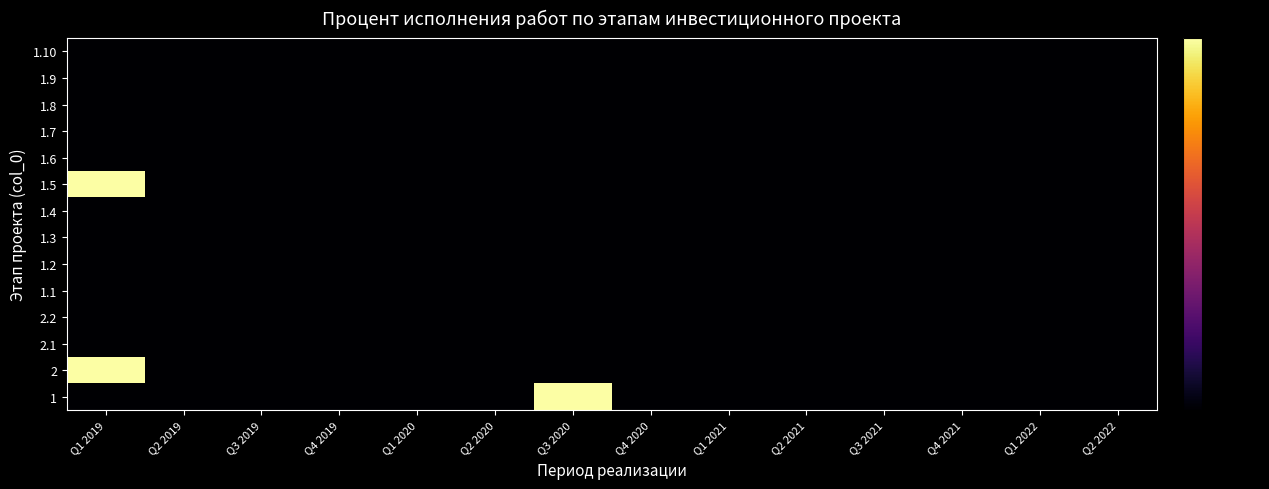

Reading left to right, what are all the values shown in this chart?

1: Q1 2019=0	Q2 2019=0	Q3 2019=0	Q4 2019=0	Q1 2020=0	Q2 2020=0	Q3 2020=1	Q4 2020=0	Q1 2021=0	Q2 2021=0	Q3 2021=0	Q4 2021=0	Q1 2022=0	Q2 2022=0
2: Q1 2019=1	Q2 2019=0	Q3 2019=0	Q4 2019=0	Q1 2020=0	Q2 2020=0	Q3 2020=0	Q4 2020=0	Q1 2021=0	Q2 2021=0	Q3 2021=0	Q4 2021=0	Q1 2022=0	Q2 2022=0
2.1: Q1 2019=0	Q2 2019=0	Q3 2019=0	Q4 2019=0	Q1 2020=0	Q2 2020=0	Q3 2020=0	Q4 2020=0	Q1 2021=0	Q2 2021=0	Q3 2021=0	Q4 2021=0	Q1 2022=0	Q2 2022=0
2.2: Q1 2019=0	Q2 2019=0	Q3 2019=0	Q4 2019=0	Q1 2020=0	Q2 2020=0	Q3 2020=0	Q4 2020=0	Q1 2021=0	Q2 2021=0	Q3 2021=0	Q4 2021=0	Q1 2022=0	Q2 2022=0
1.1: Q1 2019=0	Q2 2019=0	Q3 2019=0	Q4 2019=0	Q1 2020=0	Q2 2020=0	Q3 2020=0	Q4 2020=0	Q1 2021=0	Q2 2021=0	Q3 2021=0	Q4 2021=0	Q1 2022=0	Q2 2022=0
1.2: Q1 2019=0	Q2 2019=0	Q3 2019=0	Q4 2019=0	Q1 2020=0	Q2 2020=0	Q3 2020=0	Q4 2020=0	Q1 2021=0	Q2 2021=0	Q3 2021=0	Q4 2021=0	Q1 2022=0	Q2 2022=0
1.3: Q1 2019=0	Q2 2019=0	Q3 2019=0	Q4 2019=0	Q1 2020=0	Q2 2020=0	Q3 2020=0	Q4 2020=0	Q1 2021=0	Q2 2021=0	Q3 2021=0	Q4 2021=0	Q1 2022=0	Q2 2022=0
1.4: Q1 2019=0	Q2 2019=0	Q3 2019=0	Q4 2019=0	Q1 2020=0	Q2 2020=0	Q3 2020=0	Q4 2020=0	Q1 2021=0	Q2 2021=0	Q3 2021=0	Q4 2021=0	Q1 2022=0	Q2 2022=0
1.5: Q1 2019=1	Q2 2019=0	Q3 2019=0	Q4 2019=0	Q1 2020=0	Q2 2020=0	Q3 2020=0	Q4 2020=0	Q1 2021=0	Q2 2021=0	Q3 2021=0	Q4 2021=0	Q1 2022=0	Q2 2022=0
1.6: Q1 2019=0	Q2 2019=0	Q3 2019=0	Q4 2019=0	Q1 2020=0	Q2 2020=0	Q3 2020=0	Q4 2020=0	Q1 2021=0	Q2 2021=0	Q3 2021=0	Q4 2021=0	Q1 2022=0	Q2 2022=0
1.7: Q1 2019=0	Q2 2019=0	Q3 2019=0	Q4 2019=0	Q1 2020=0	Q2 2020=0	Q3 2020=0	Q4 2020=0	Q1 2021=0	Q2 2021=0	Q3 2021=0	Q4 2021=0	Q1 2022=0	Q2 2022=0
1.8: Q1 2019=0	Q2 2019=0	Q3 2019=0	Q4 2019=0	Q1 2020=0	Q2 2020=0	Q3 2020=0	Q4 2020=0	Q1 2021=0	Q2 2021=0	Q3 2021=0	Q4 2021=0	Q1 2022=0	Q2 2022=0
1.9: Q1 2019=0	Q2 2019=0	Q3 2019=0	Q4 2019=0	Q1 2020=0	Q2 2020=0	Q3 2020=0	Q4 2020=0	Q1 2021=0	Q2 2021=0	Q3 2021=0	Q4 2021=0	Q1 2022=0	Q2 2022=0
1.10: Q1 2019=0	Q2 2019=0	Q3 2019=0	Q4 2019=0	Q1 2020=0	Q2 2020=0	Q3 2020=0	Q4 2020=0	Q1 2021=0	Q2 2021=0	Q3 2021=0	Q4 2021=0	Q1 2022=0	Q2 2022=0